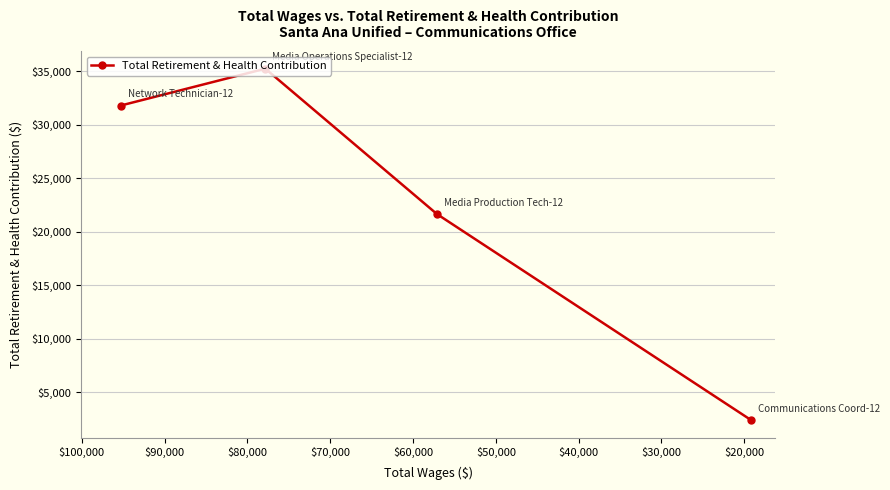

Reading left to right, extract all data points from this chart.

31798	35250	21650	2375